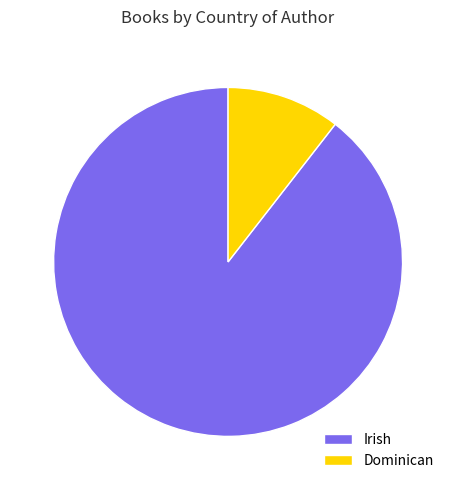

Which slice is the largest?

Irish